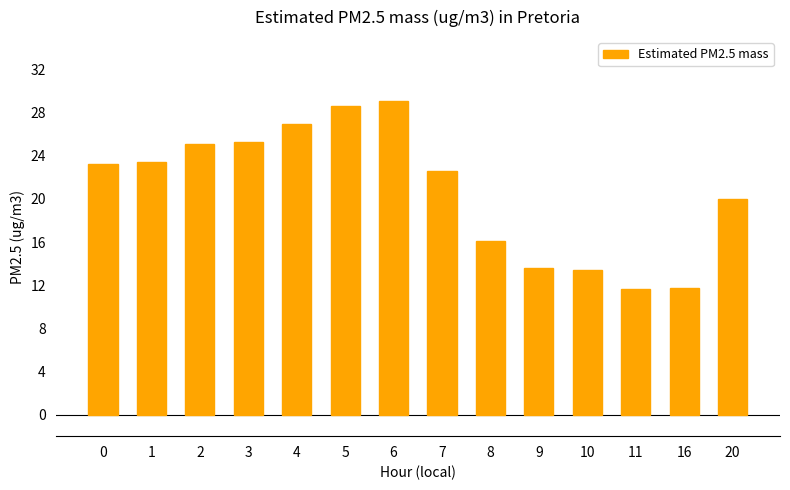

How many values are below 23?

7